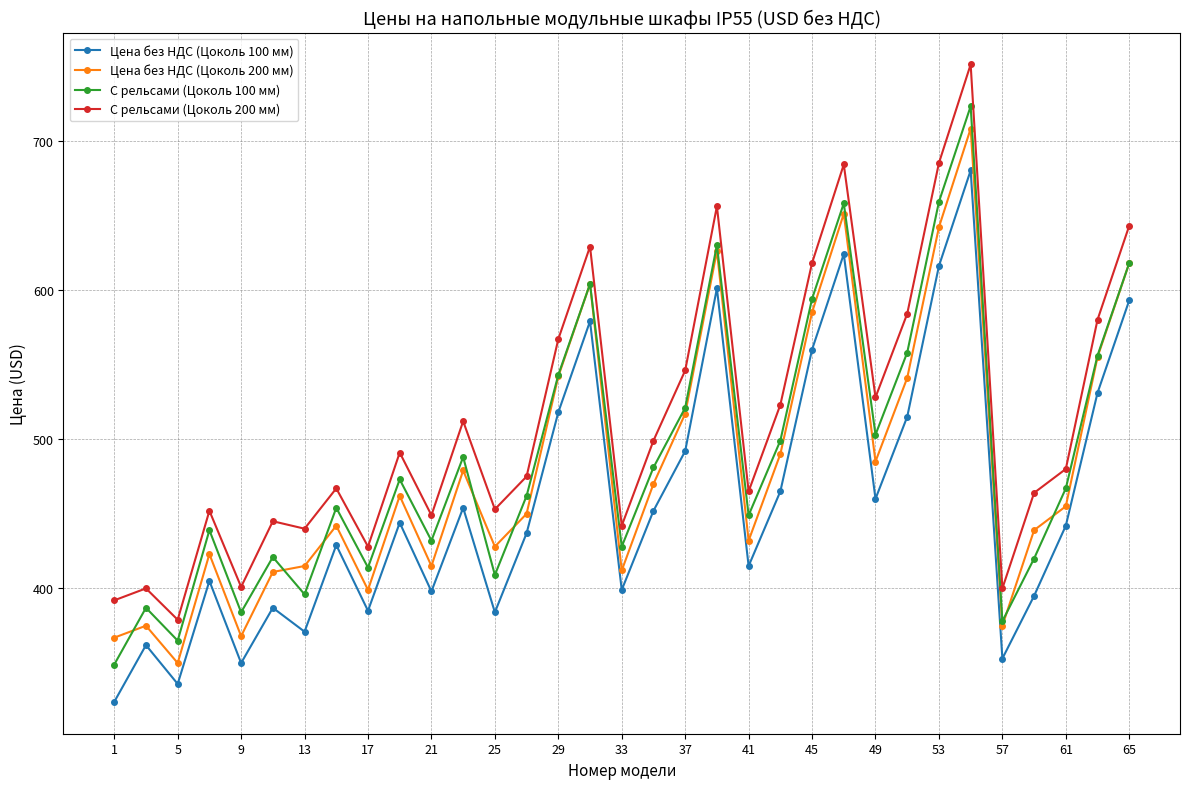

How many lines are shown in the chart?

4